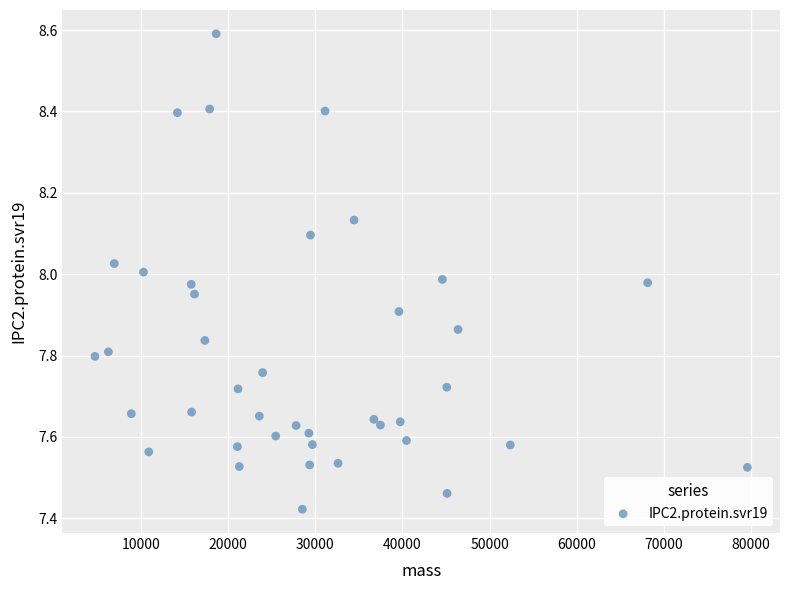

What is the range of Y values (max minus min)?

1.2